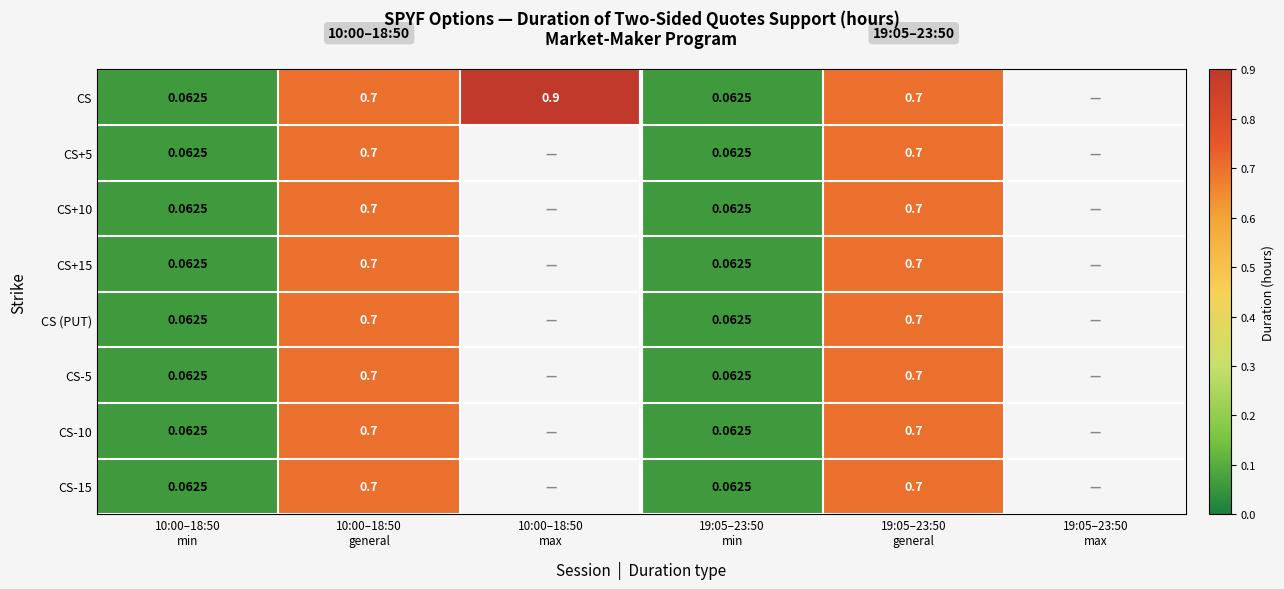

How many positive values does the CS-5 series have?

4